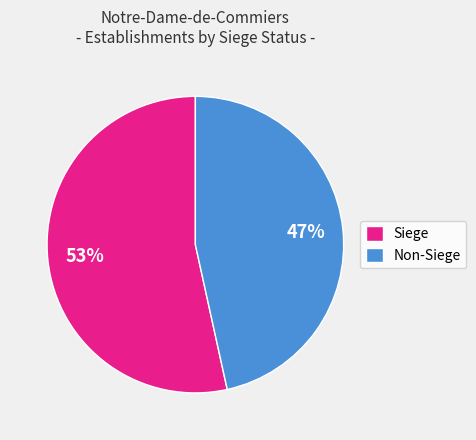

To the nearest percent, what portion does Non-Siege represent?

47%